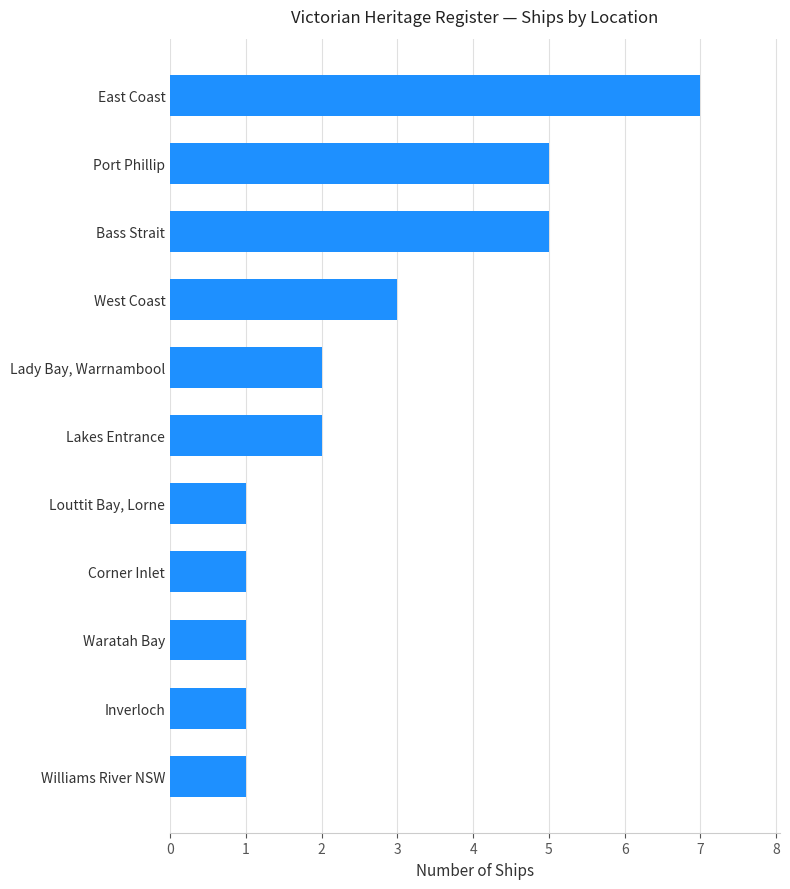

Is it true that the value at West Coast is 1?

False